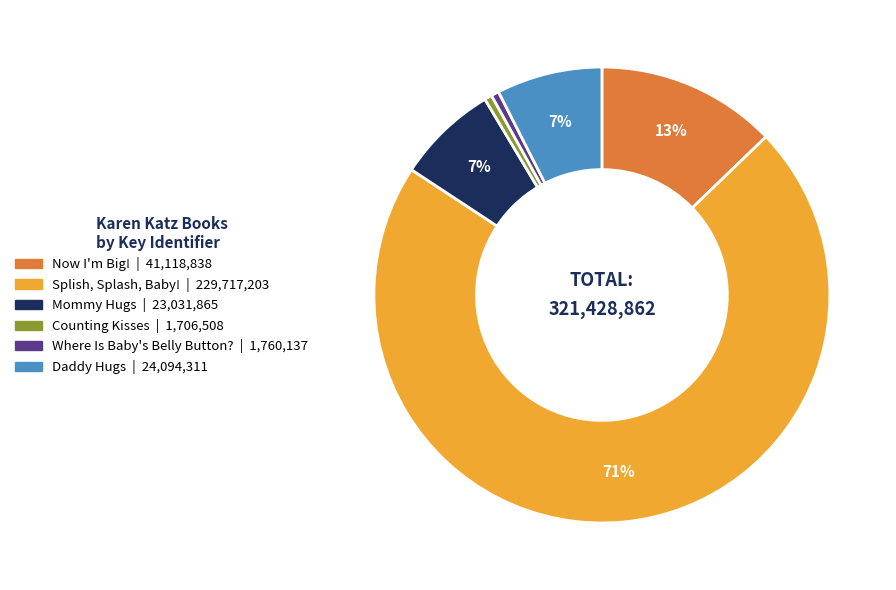

True or false: Counting Kisses accounts for 11% of the total.

False